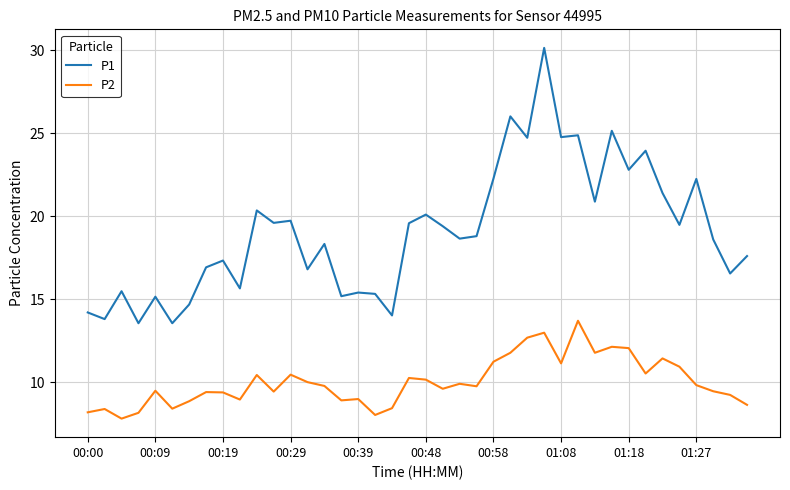

Rank the series by their maximum value, from highest to lowest.

P1, P2